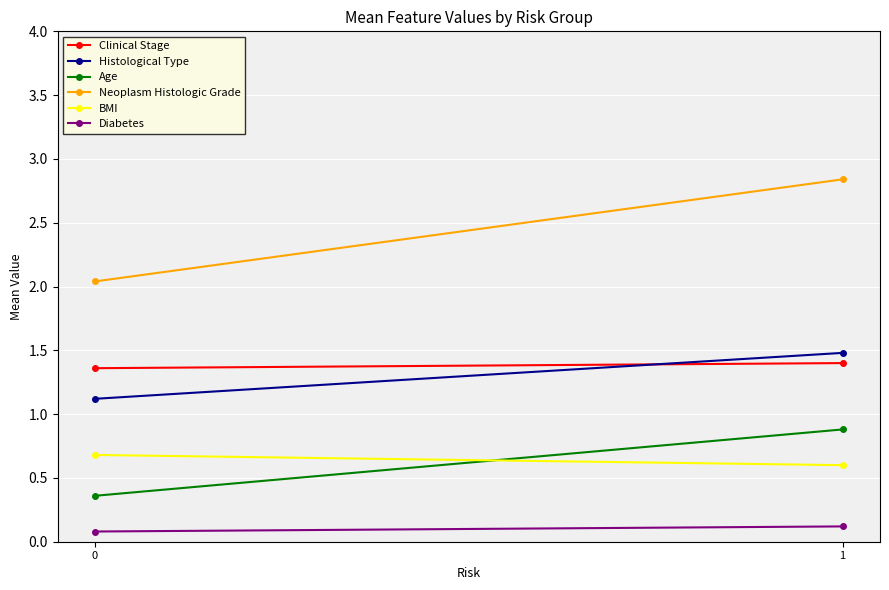

Reading left to right, what are all the values shown in this chart?

Clinical Stage: 1.4	1.4
Histological Type: 1.1	1.5
Age: 0.4	0.9
Neoplasm Histologic Grade: 2.0	2.8
BMI: 0.7	0.6
Diabetes: 0.1	0.1